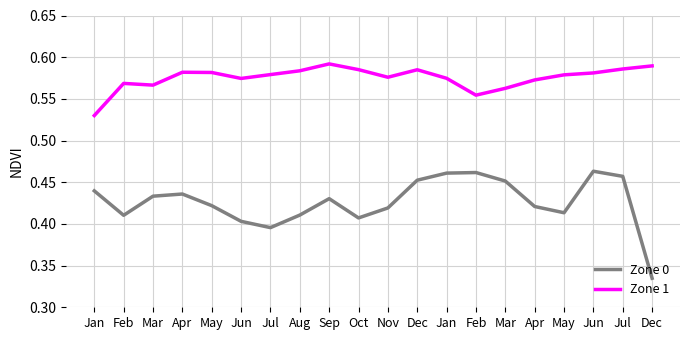

Is the value of Zone 0 at Mar greater than the value of Zone 1 at Apr?

No